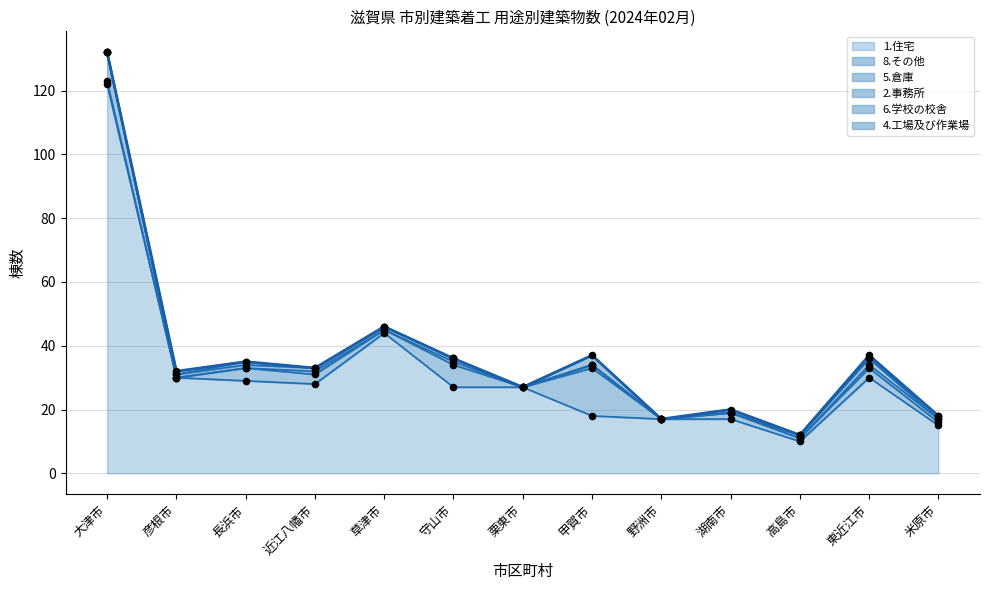

At which category is the sum across all series the highest?

大津市